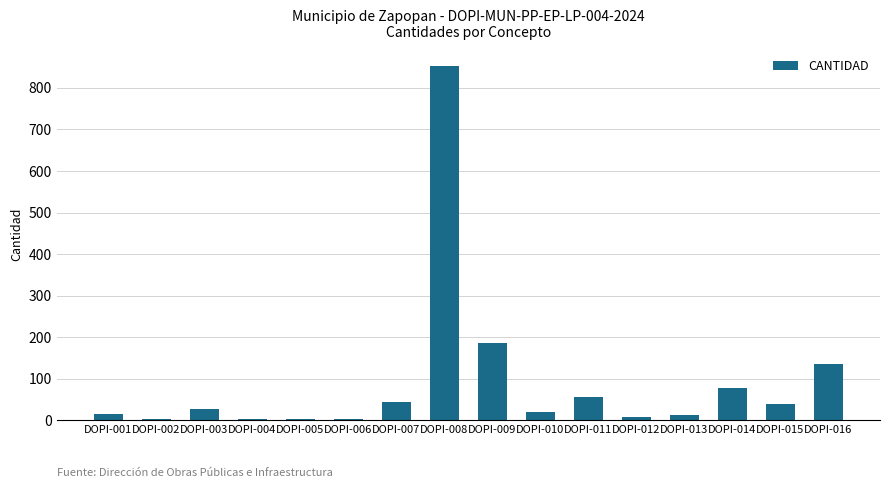

Is it true that the value at DOPI-009 is 187.1?

True